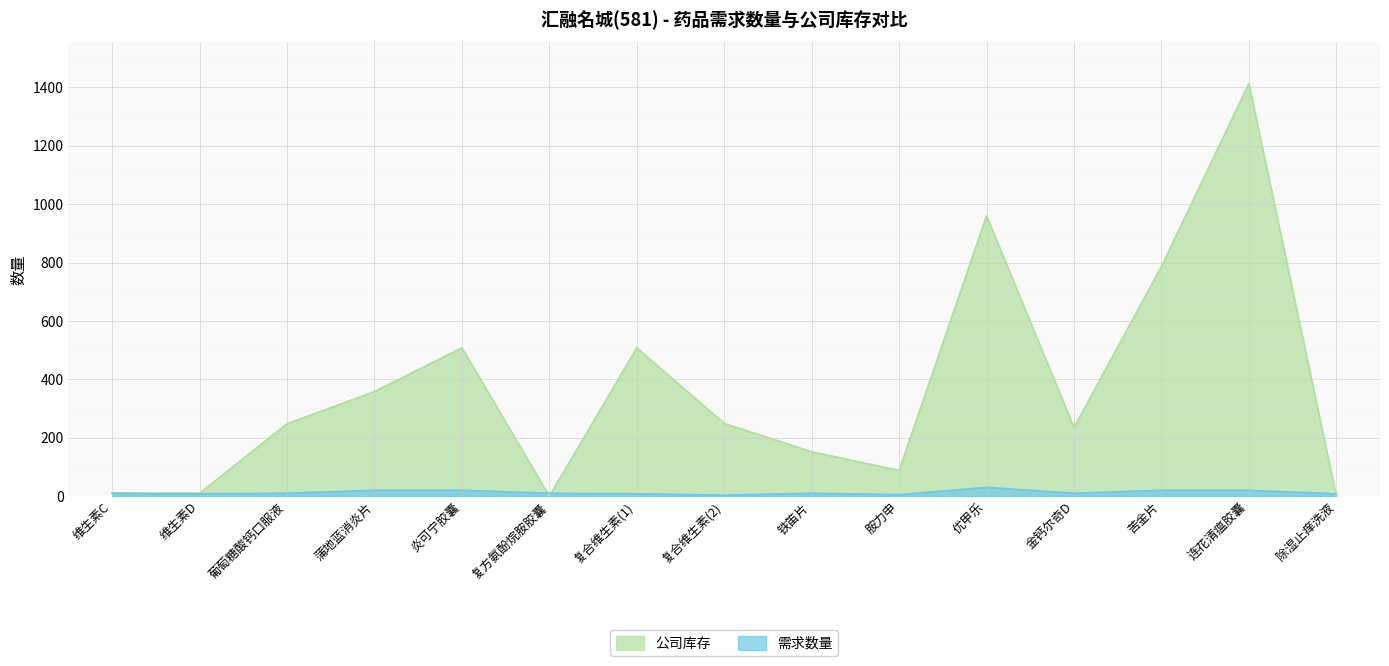

Where is the first local maximum for 公司库存?

炎可宁胶囊